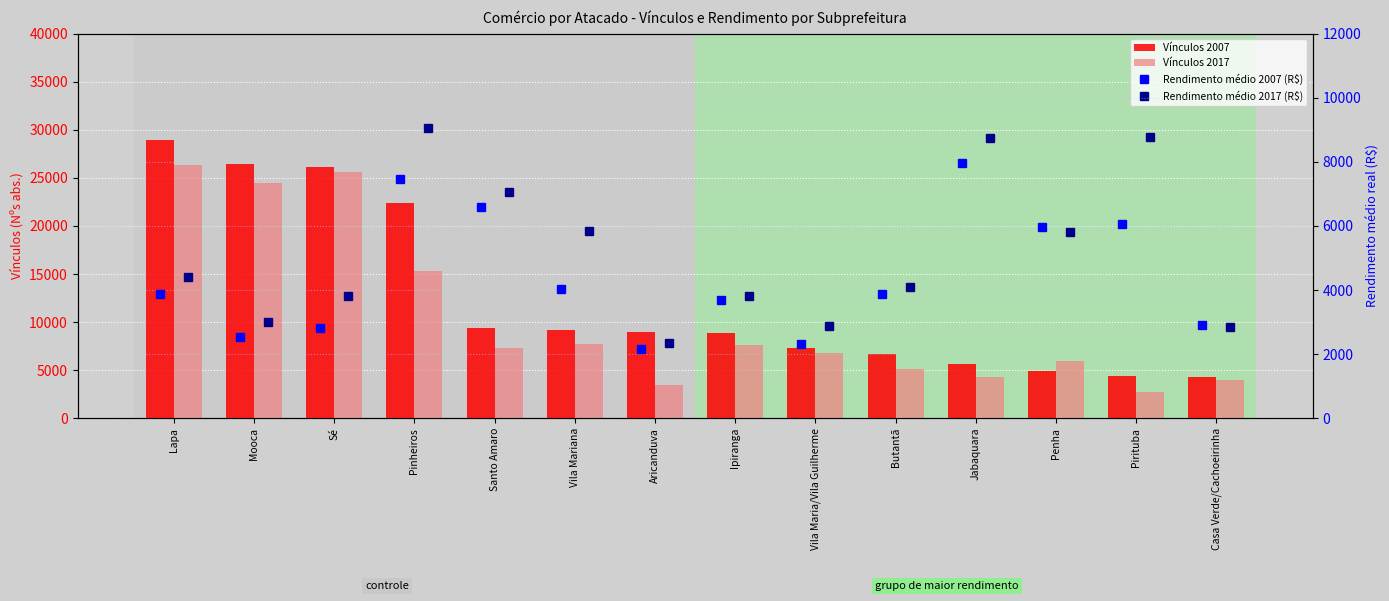

What position from the right is Casa Verde/Cachoeirinha?

1